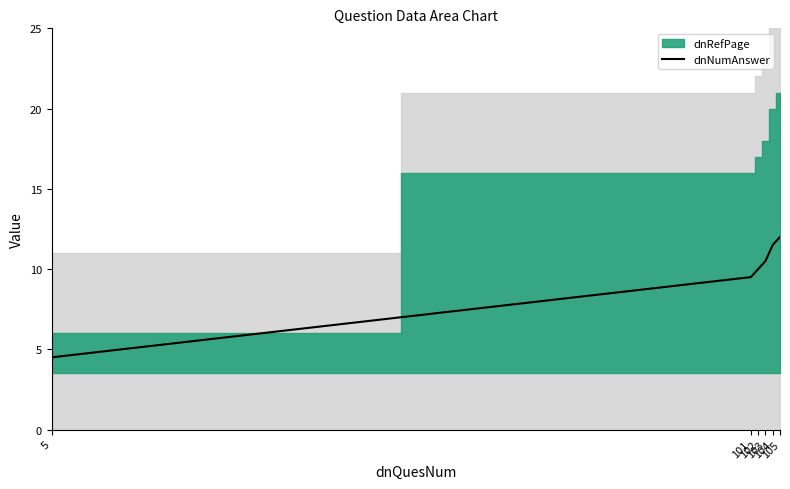

List the labels in order of value, smallest first.

5, 101, 102, 103, 104, 105